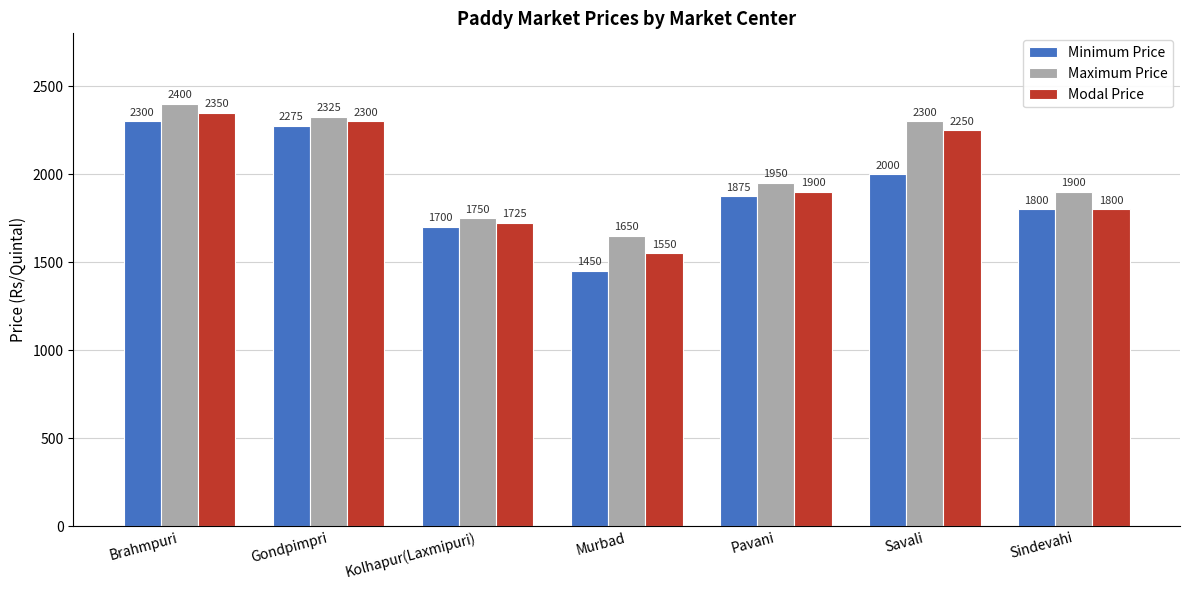

At which label is Maximum Price closest to 2025?

Pavani